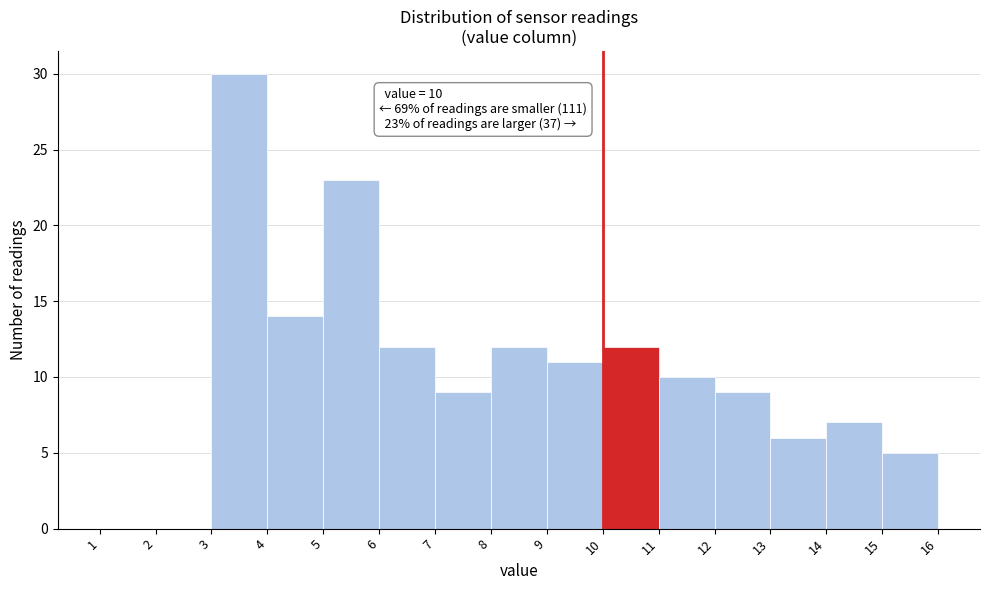

Over which range of the x-axis is the bar tallest?

3 to 4